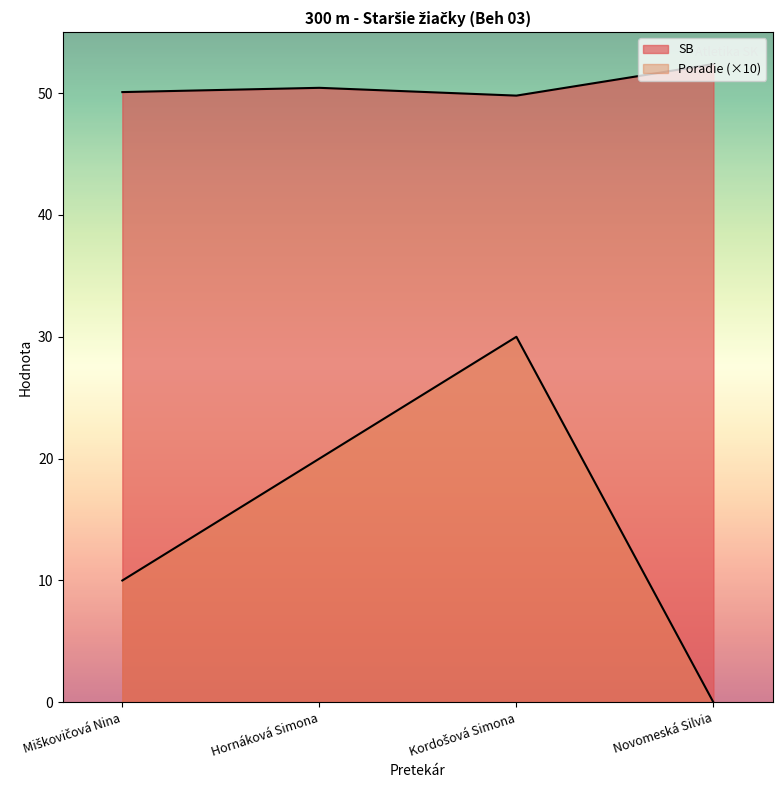

What position from the right is Miškovičová Nina?

4